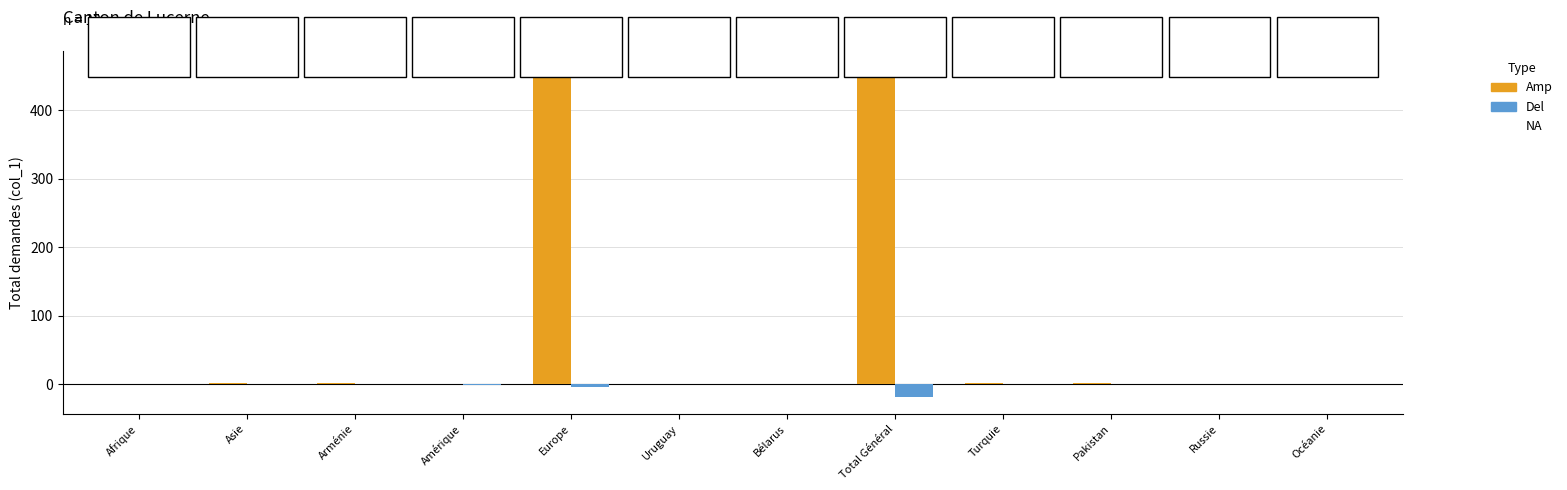

The value of Del at Uruguay is 0. True or false?

True